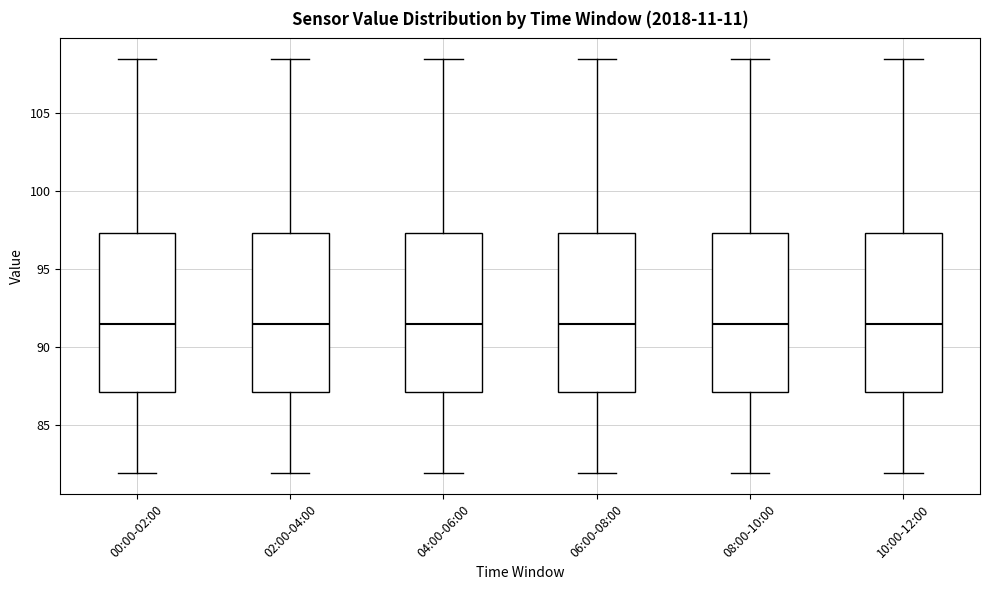

Reading left to right, transcribe this box plot: for each box, give where its median line is, the range the box spans, and where its two whiskers end, as read against the y-axis. The values are not printed on the chart, so give them approximately, as read against the axis.

00:00-02:00: median 91.5, box 87.0 to 97.5, whiskers 82.0 to 108.5
02:00-04:00: median 91.5, box 87.0 to 97.5, whiskers 82.0 to 108.5
04:00-06:00: median 91.5, box 87.0 to 97.5, whiskers 82.0 to 108.5
06:00-08:00: median 91.5, box 87.0 to 97.5, whiskers 82.0 to 108.5
08:00-10:00: median 91.5, box 87.0 to 97.5, whiskers 82.0 to 108.5
10:00-12:00: median 91.5, box 87.0 to 97.5, whiskers 82.0 to 108.5